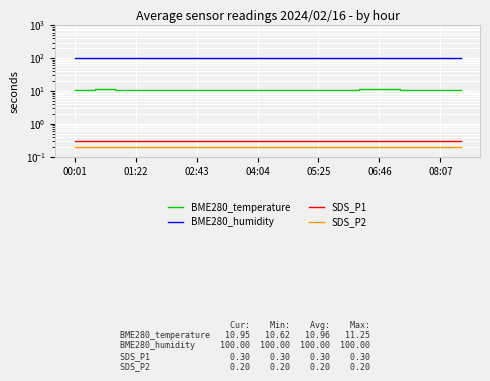

Which series has the largest total across all categories?

BME280_humidity